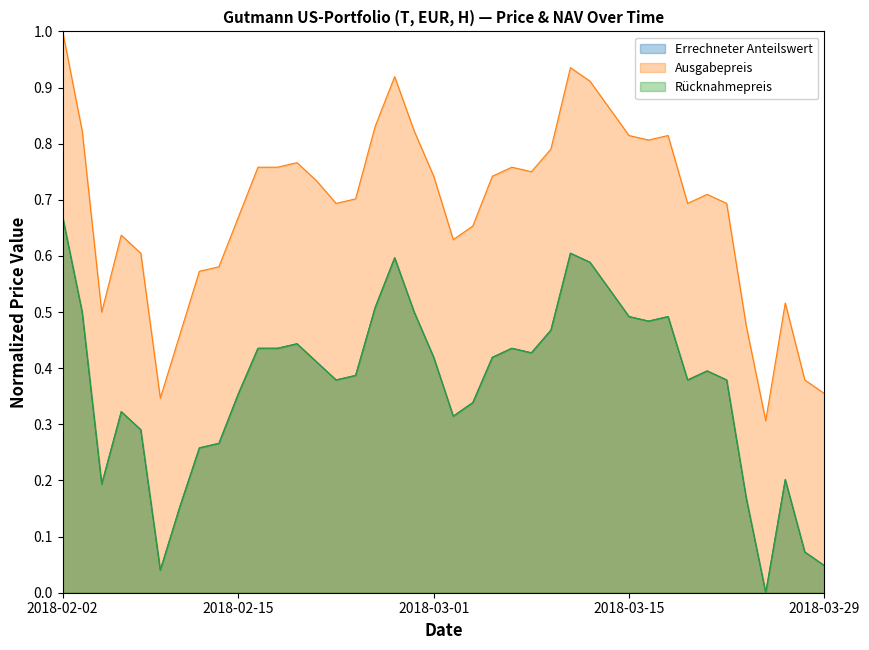

What is the total value across all series at 2018-03-23?

0.8